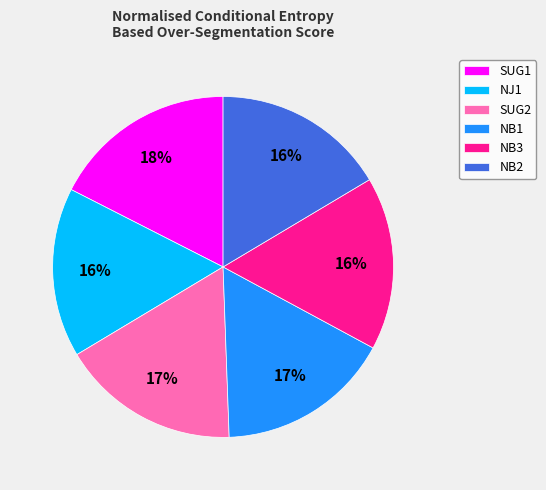

Count the number of slices in the pie.

6